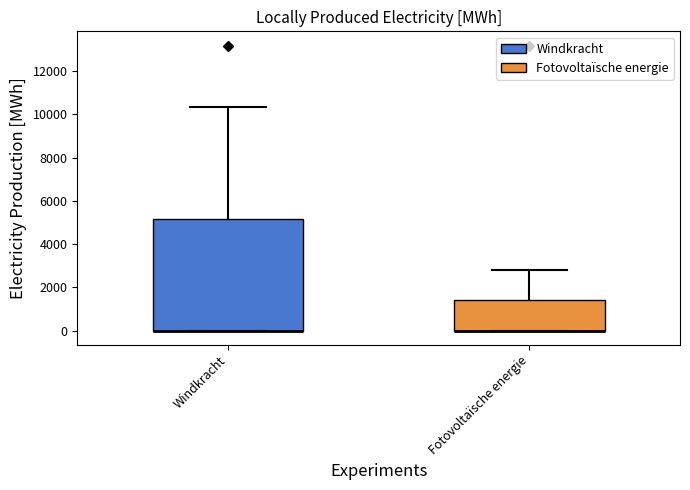

Comparing the boxes themselves (not the whiskers), which one is the tallest?

Windkracht